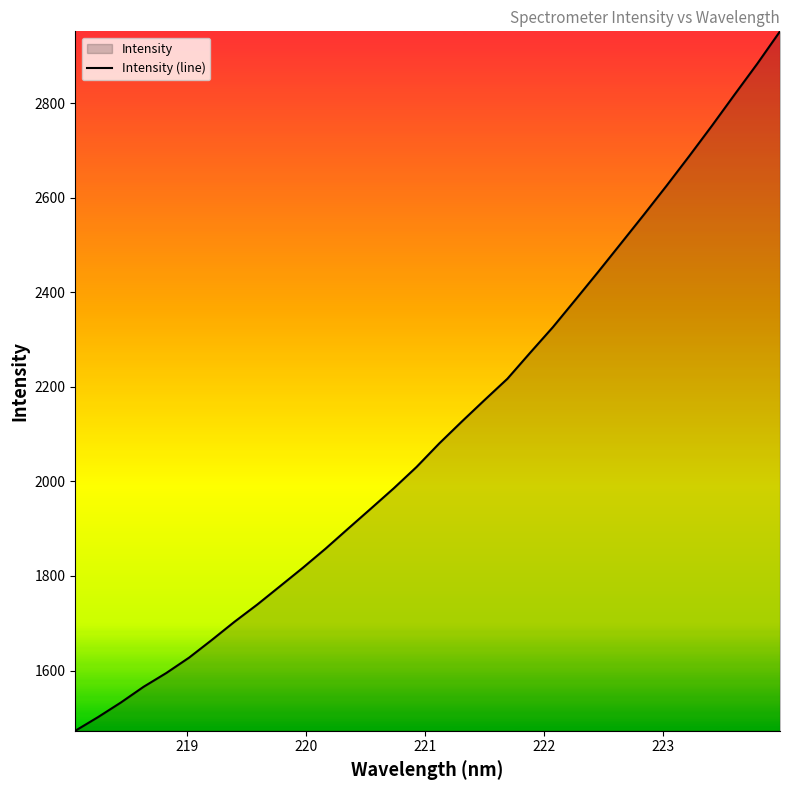

What is the smallest value displayed?

1472.6